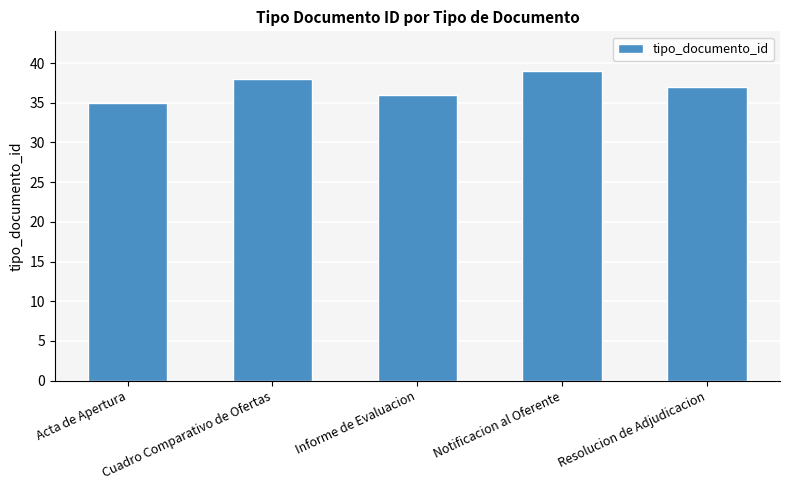

What is the maximum value shown in the chart?

39